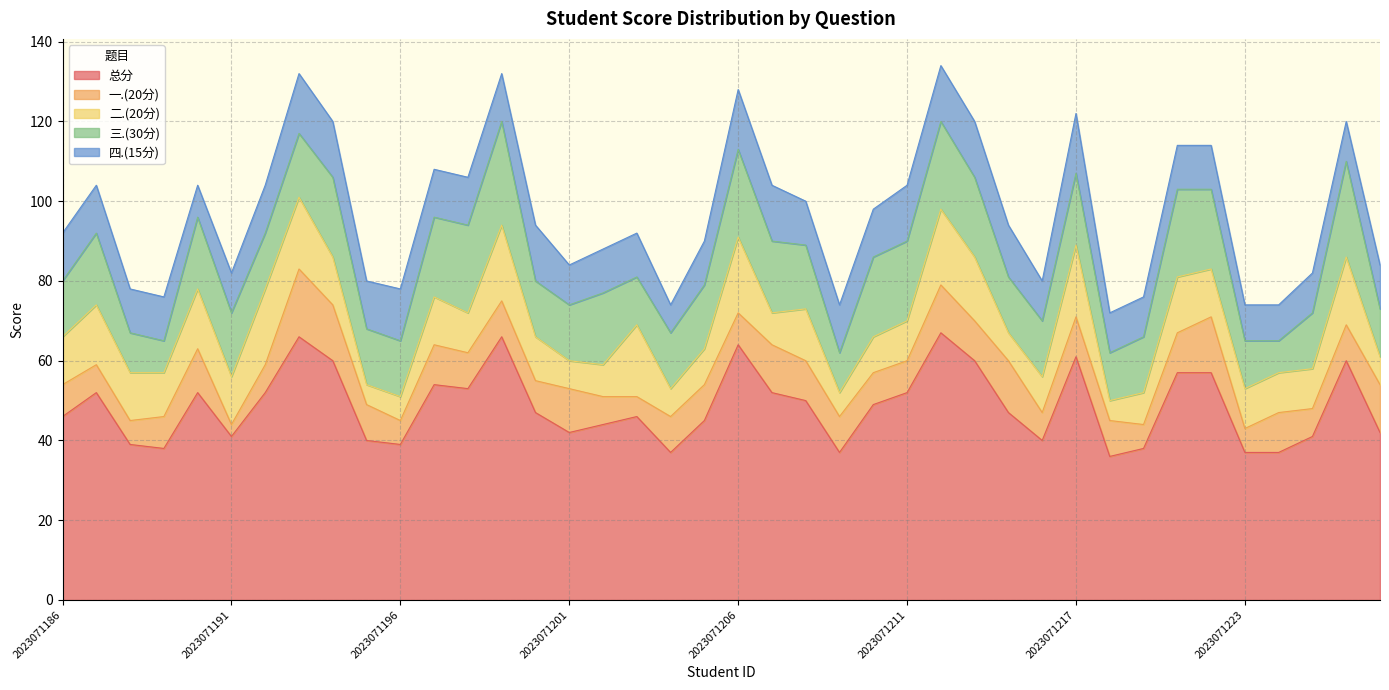

What is the total value across all series at 2023071199?

132